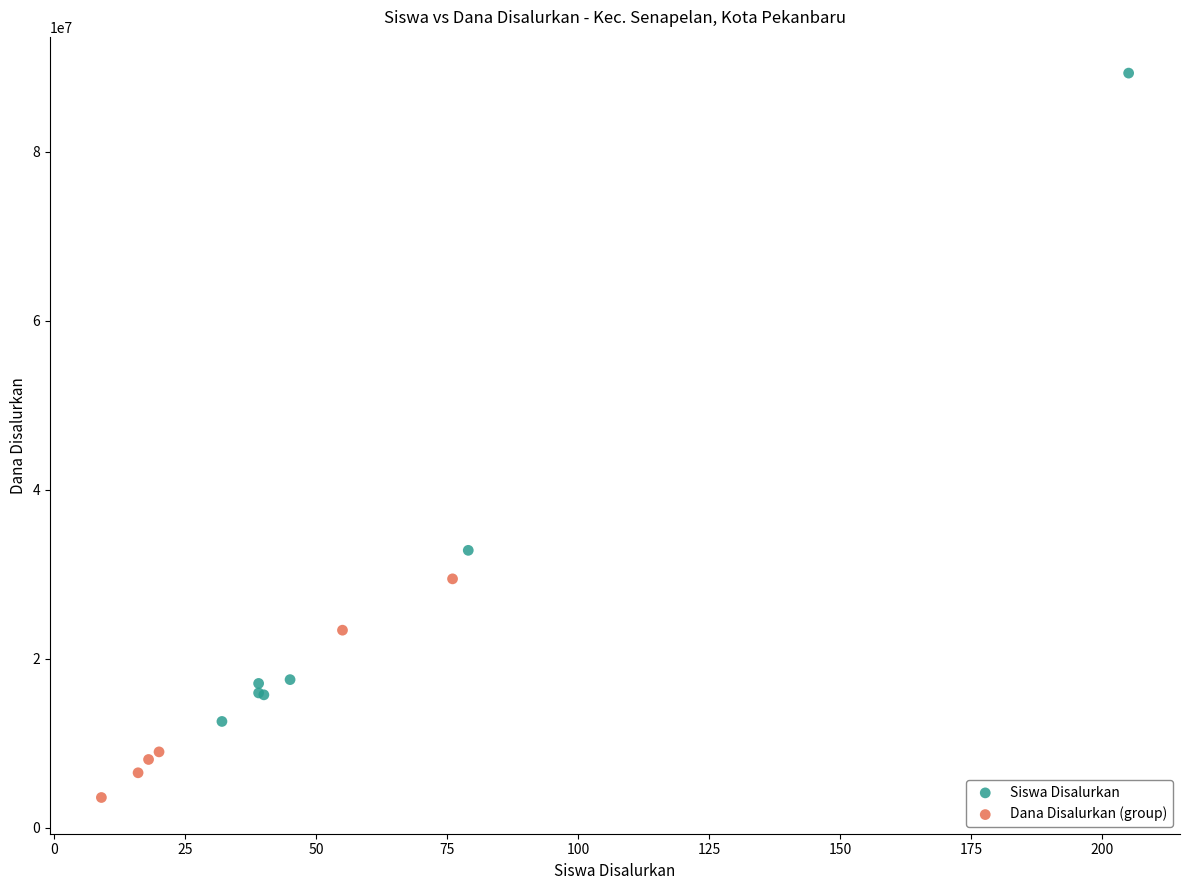

Which series has the largest Y range (max minus min)?

Siswa Disalurkan